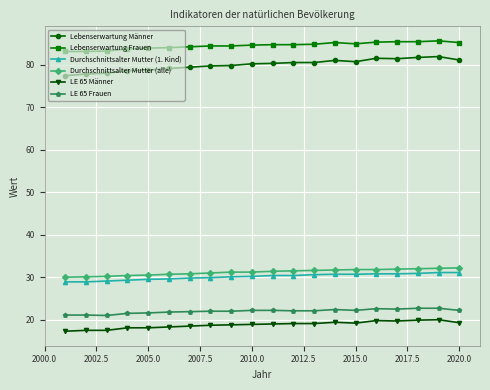

Which series has the largest total across all categories?

Lebenserwartung Frauen